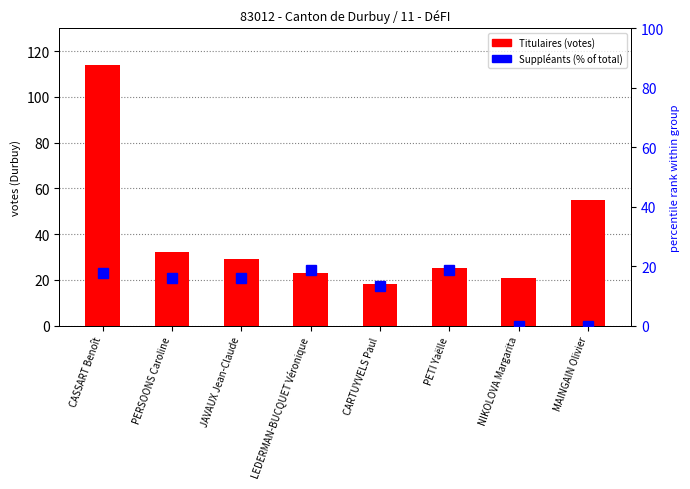

What is the average value of the Titulaires (votes Durbuy) series?

39.6